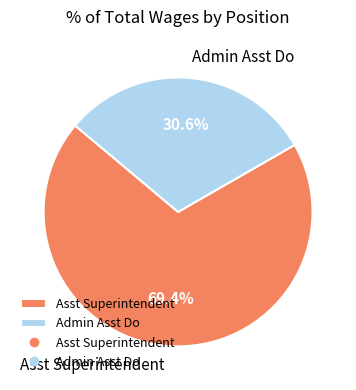

What percentage is the Admin Asst Do slice, to the nearest percent?

31%